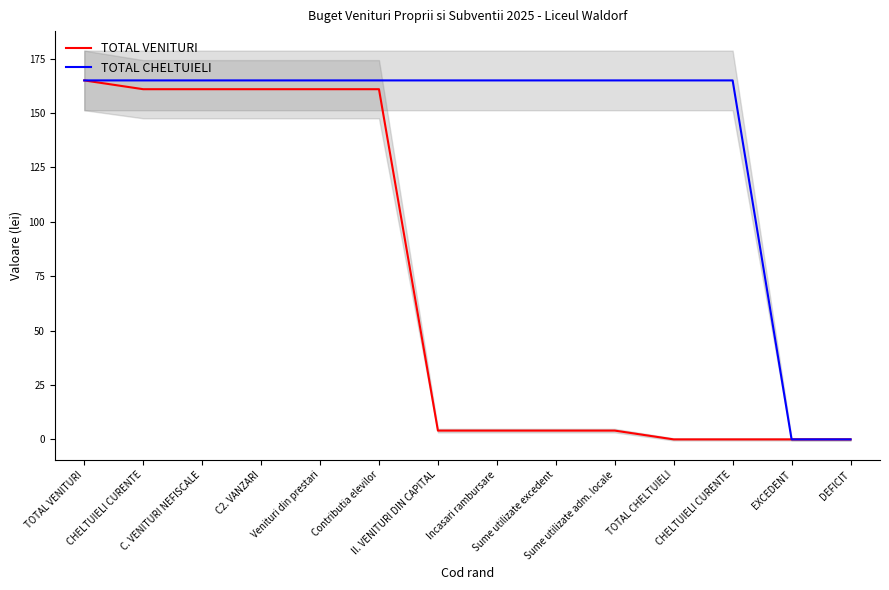

How many categories are shown in the chart?

14